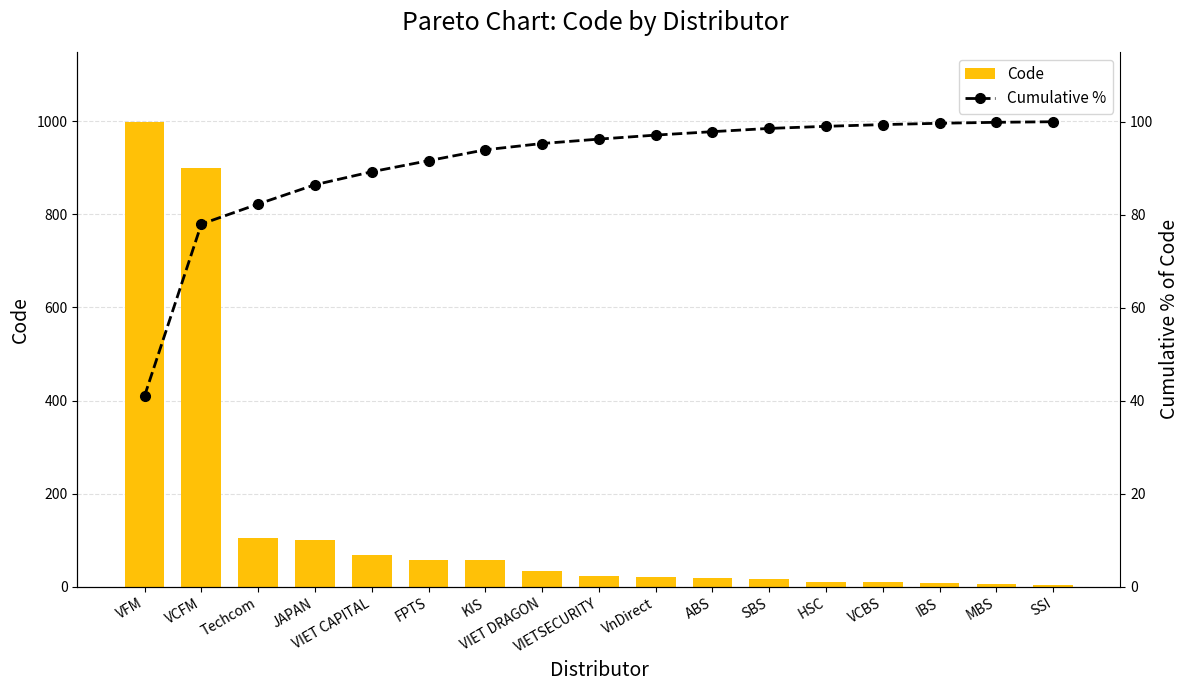

Reading left to right, extract all data points from this chart.

Code: VFM=999.0	VCFM=900.0	Techcom=105.0	JAPAN=101.0	VIET CAPITAL=68.0	FPTS=58.0	KIS=57.0	VIET DRAGON=33.0	VIETSECURITY=23.0	VnDirect=21.0	ABS=18.0	SBS=17.0	HSC=11.0	VCBS=9.0	IBS=7.0	MBS=5.0	SSI=3.0
Cumulative %: VFM=41.0	VCFM=78.0	Techcom=82.3	JAPAN=86.4	VIET CAPITAL=89.2	FPTS=91.6	KIS=94.0	VIET DRAGON=95.3	VIETSECURITY=96.3	VnDirect=97.1	ABS=97.9	SBS=98.6	HSC=99.0	VCBS=99.4	IBS=99.7	MBS=99.9	SSI=100.0